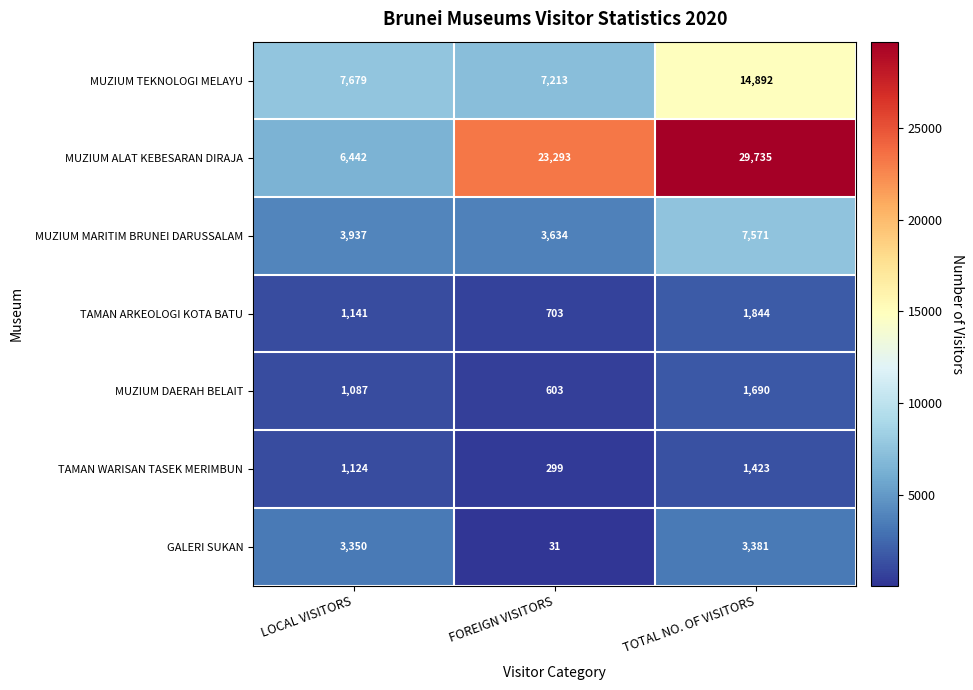

Count the TAMAN ARKEOLOGI KOTA BATU values in the range 703 to 1844.

3